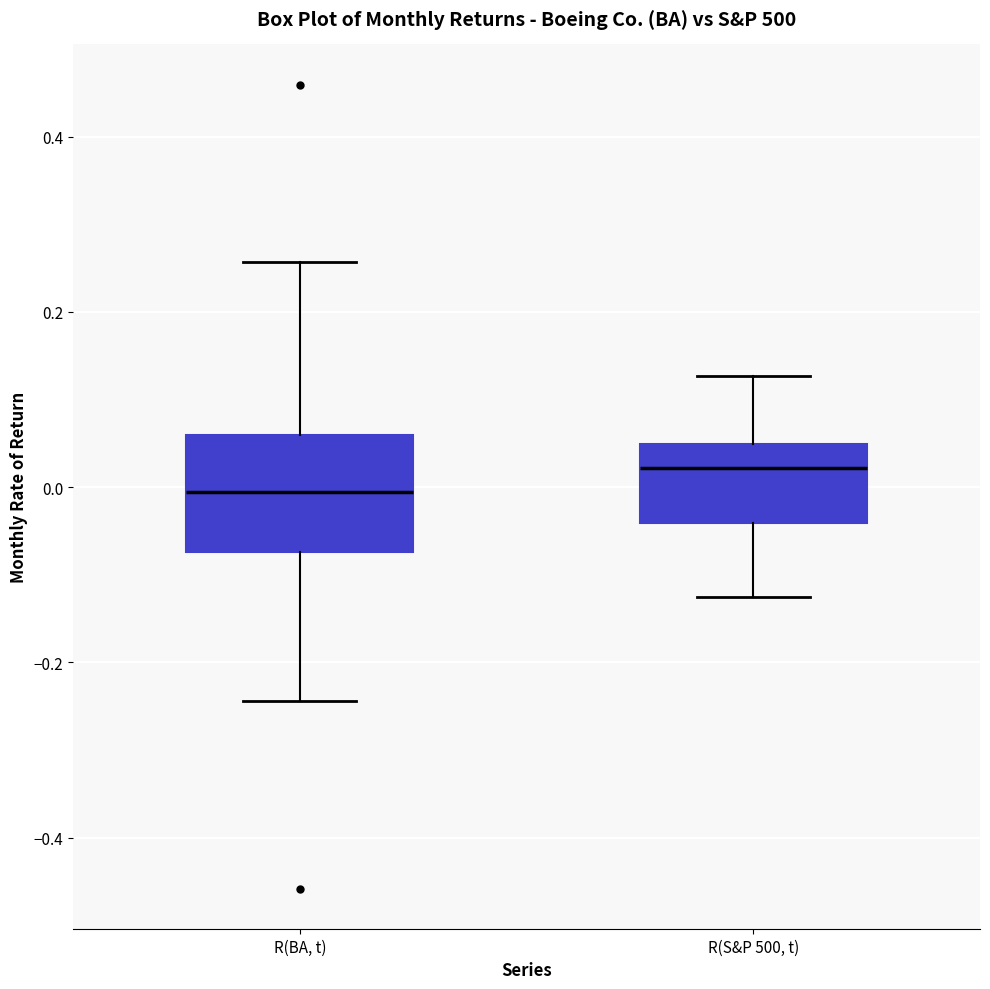

Which box's median line is the lowest?

R(BA, t)